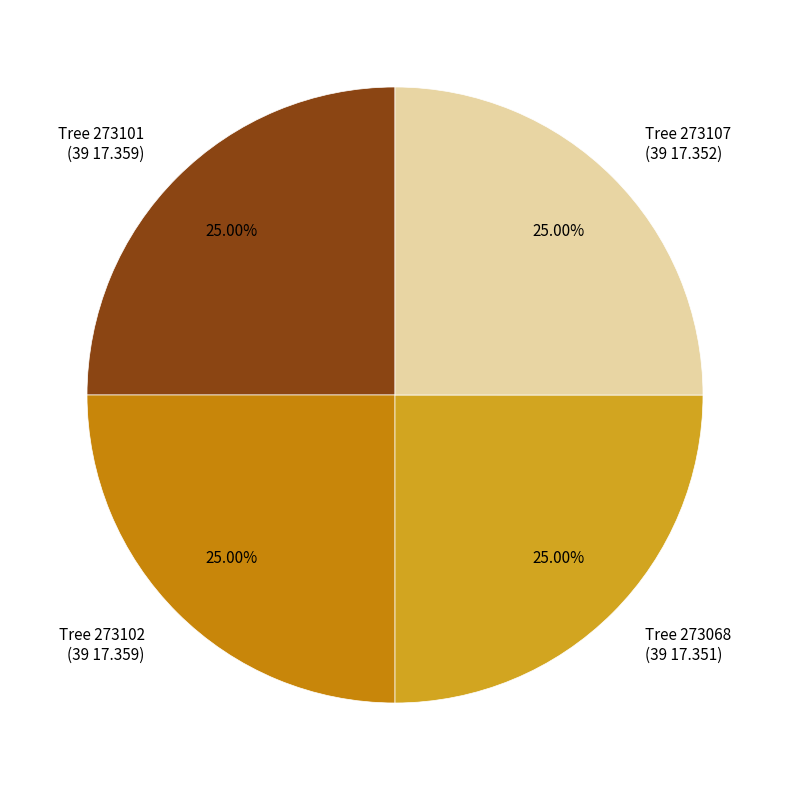

What is the ratio of the value at Tree 273068 (39 17.351) to the value at Tree 273102 (39 17.359)?

1.0